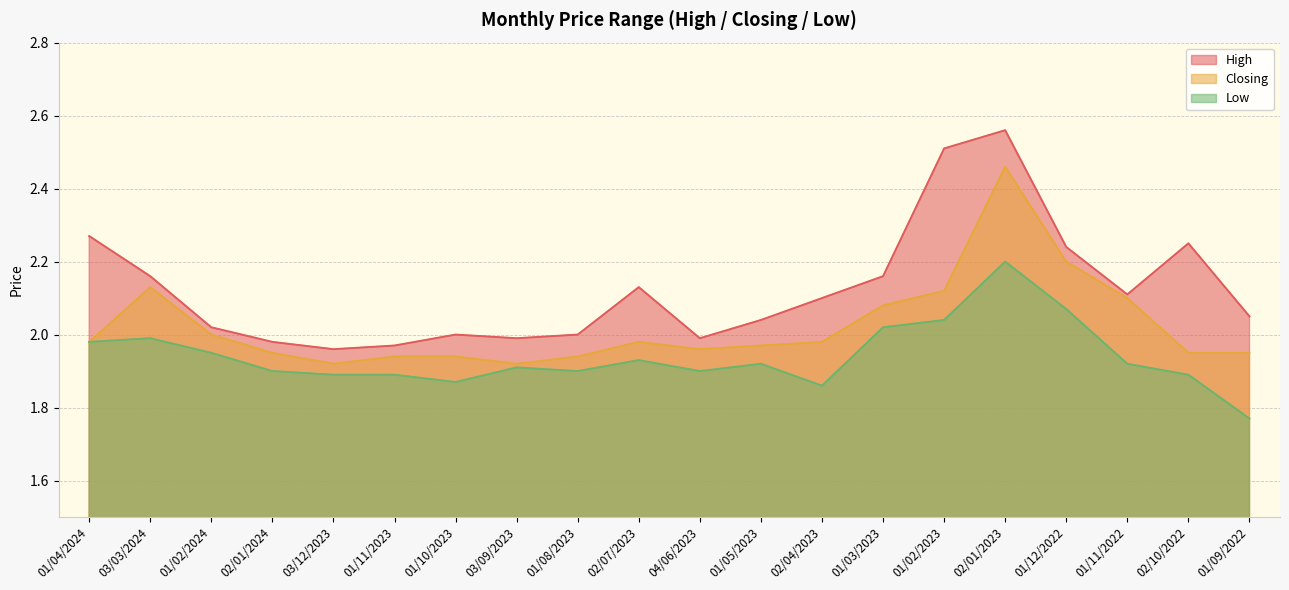

What position from the right is 03/12/2023?

16